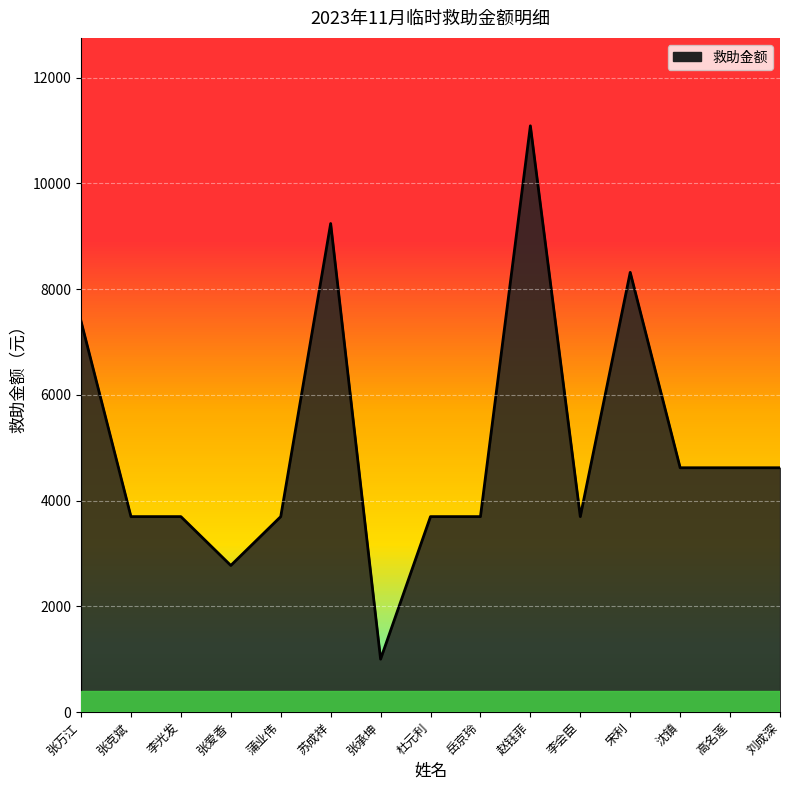

What is the change in value from 宋利 to 高名莲?

-3696